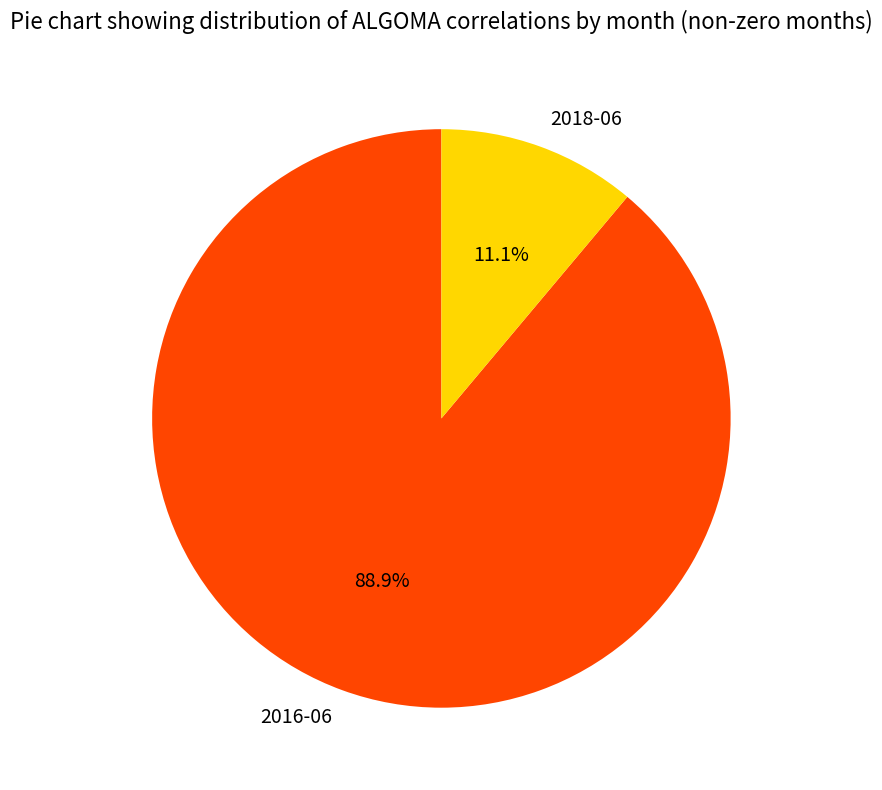

To the nearest percent, what is the average slice percentage?

50%